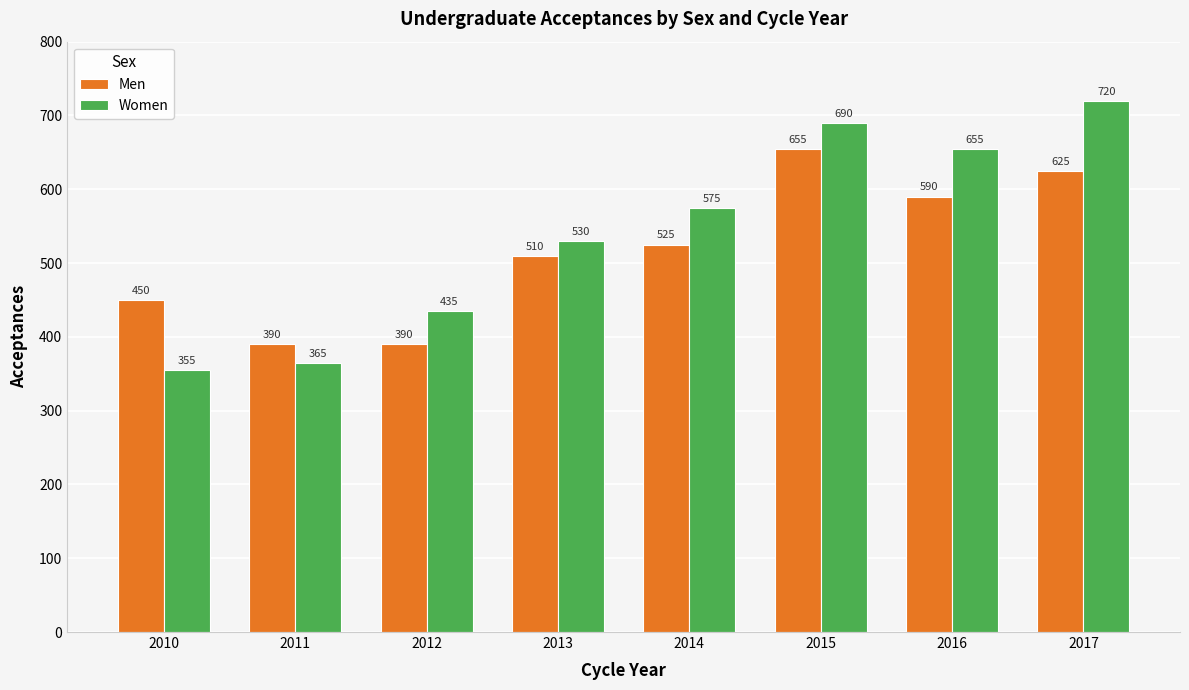

Between 2014 and 2017, which series saw the biggest shift?

Women